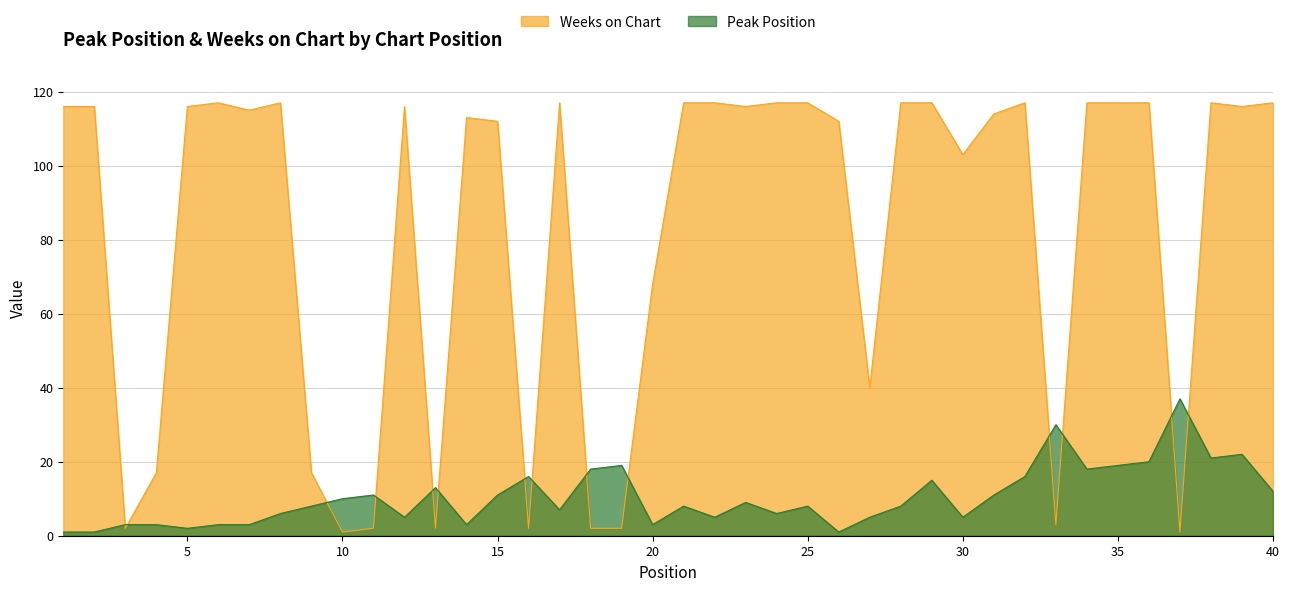

Which category has the highest value across all series?

6